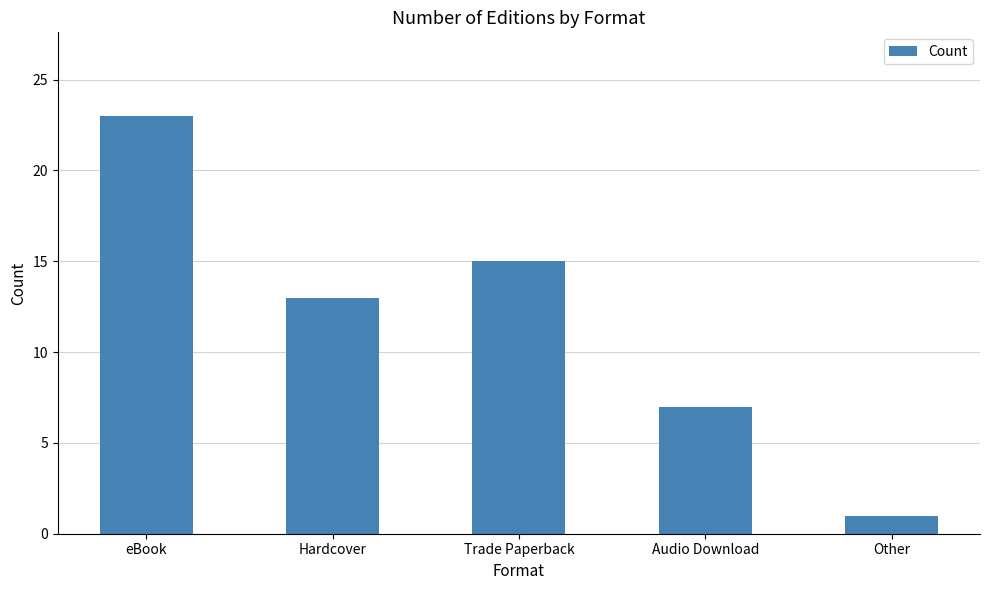

Rank the categories by value from highest to lowest.

eBook, Trade Paperback, Hardcover, Audio Download, Other